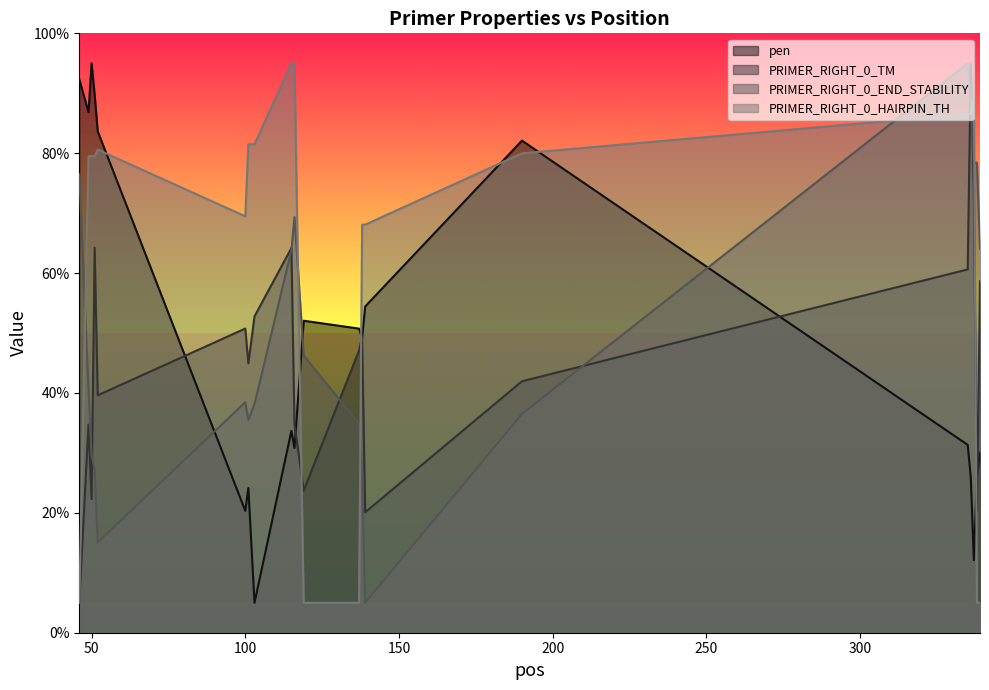

Reading left to right, transcribe all the data shown in this chart.

pen: 92.3	86.8	95.0	89.7	83.6	20.3	24.1	5.0	33.7	30.8	52.1	50.7	49.2	54.4	82.1	31.3	25.9	12.1	26.2	30.0
PRIMER_RIGHT_0_TM: 5.0	34.7	22.3	64.2	39.6	50.7	44.9	52.8	64.2	34.8	23.7	47.1	49.4	20.1	42.0	60.6	95.0	74.0	20.4	58.6
PRIMER_RIGHT_0_END_STABILITY: 76.5	40.7	29.7	27.1	15.1	38.5	35.5	38.1	63.8	69.3	46.3	34.9	26.1	5.0	36.5	95.0	89.5	78.4	78.4	64.1
PRIMER_RIGHT_0_HAIRPIN_TH: 5.0	79.5	79.5	79.5	80.6	69.5	81.5	81.5	95.0	95.0	5.0	5.0	68.1	68.1	80.0	86.5	86.5	89.1	5.0	5.0